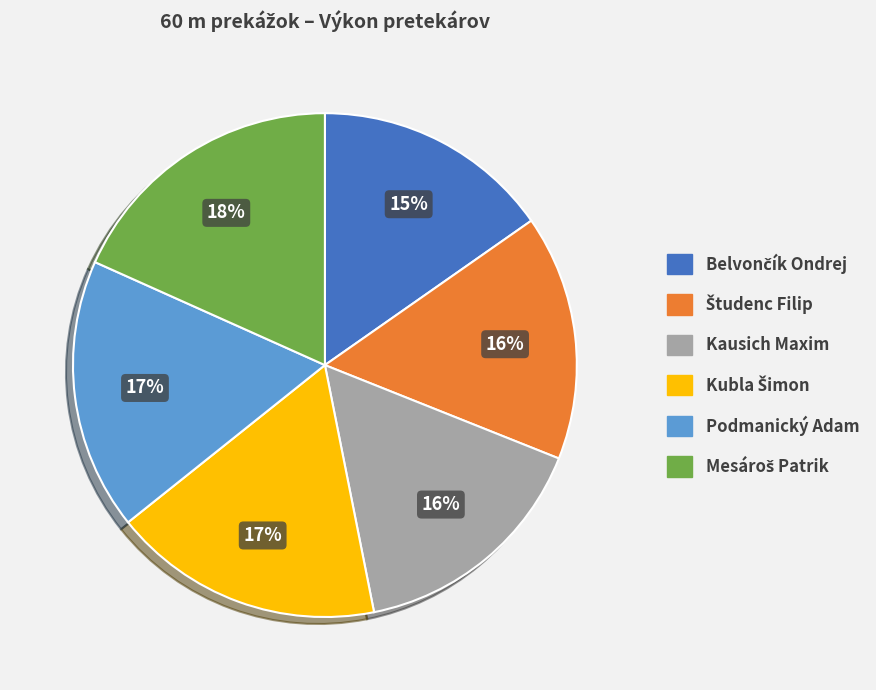

Does any single category account for the majority?

No